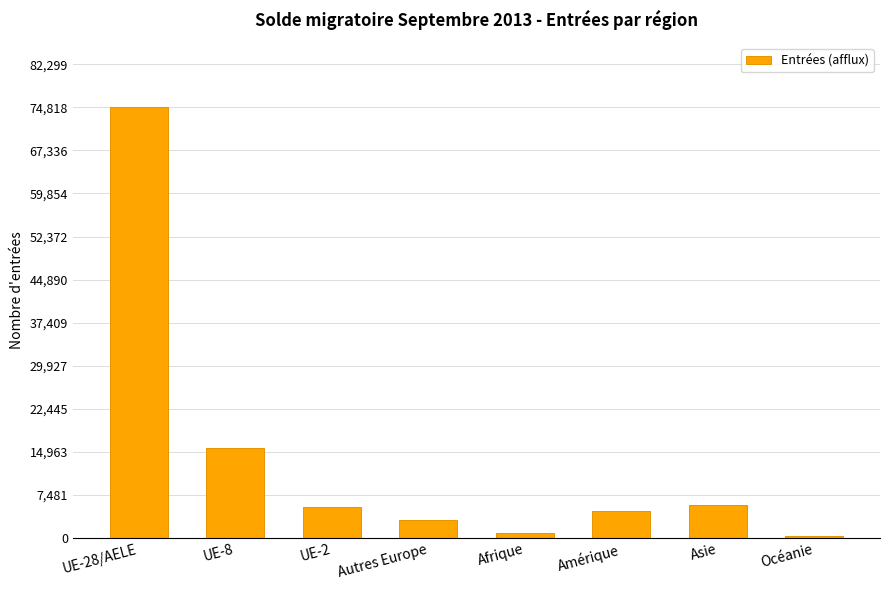

What is the difference between the values at UE-8 and Afrique?

14841